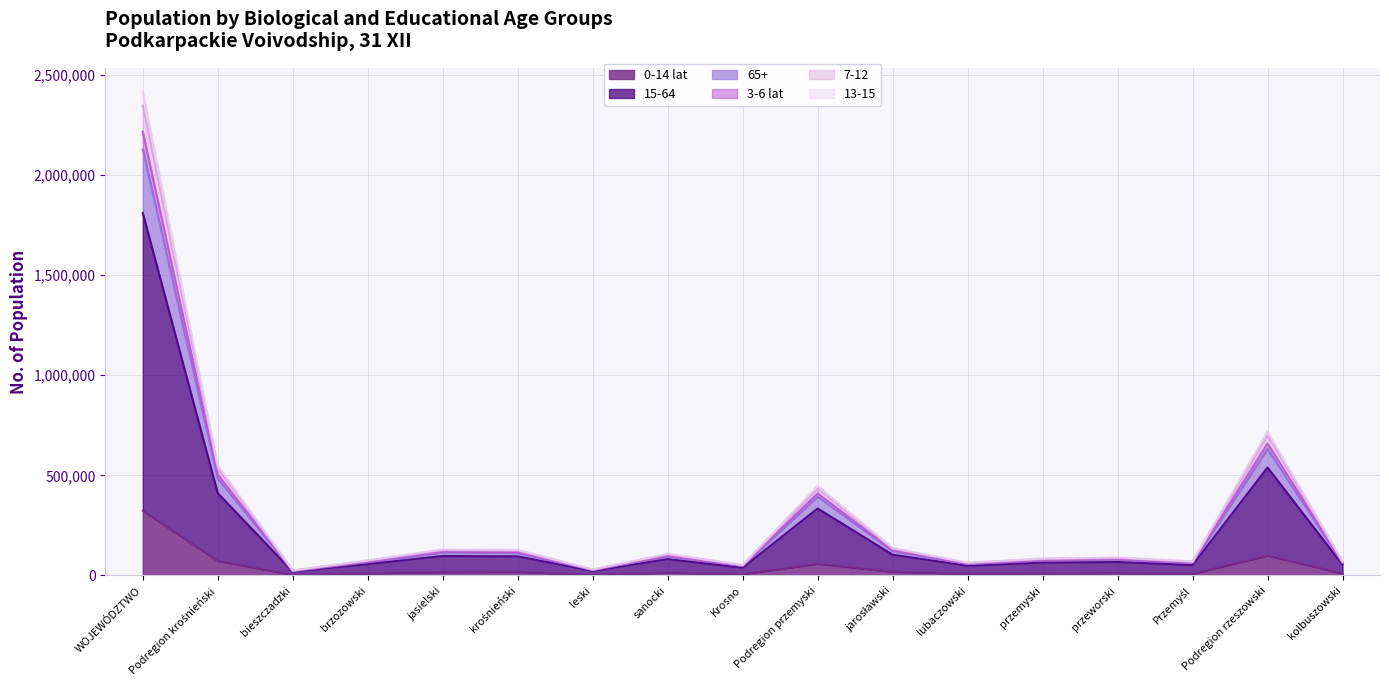

What position from the right is brzozowski?

14